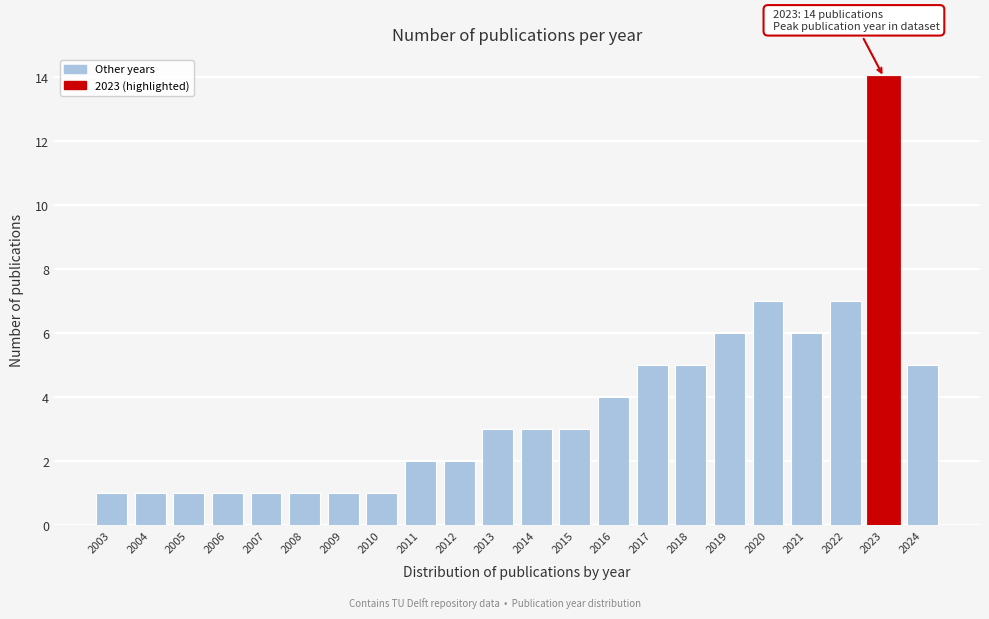

Reading left to right, what are all the values shown in this chart?

2003=1	2004=1	2005=1	2006=1	2007=1	2008=1	2009=1	2010=1	2011=2	2012=2	2013=3	2014=3	2015=3	2016=4	2017=5	2018=5	2019=6	2020=7	2021=6	2022=7	2023=14	2024=5